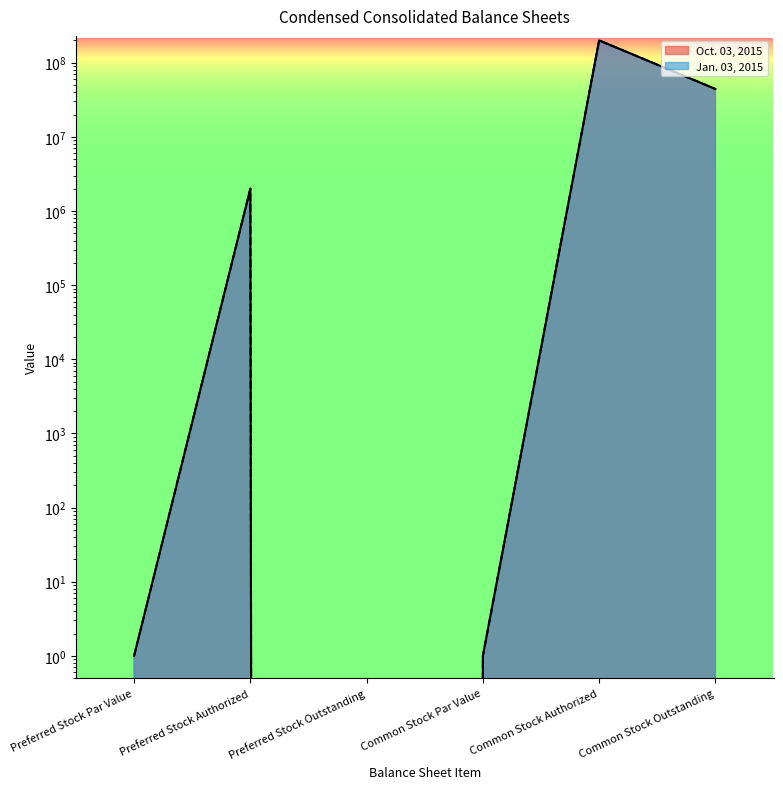

What position from the right is Preferred Stock Outstanding?

4